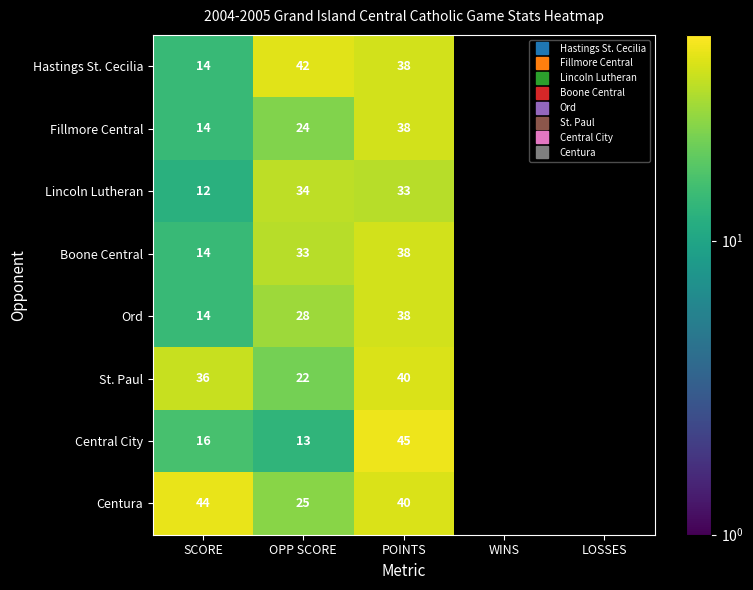

What is the total value across all series at SCORE?

164.0